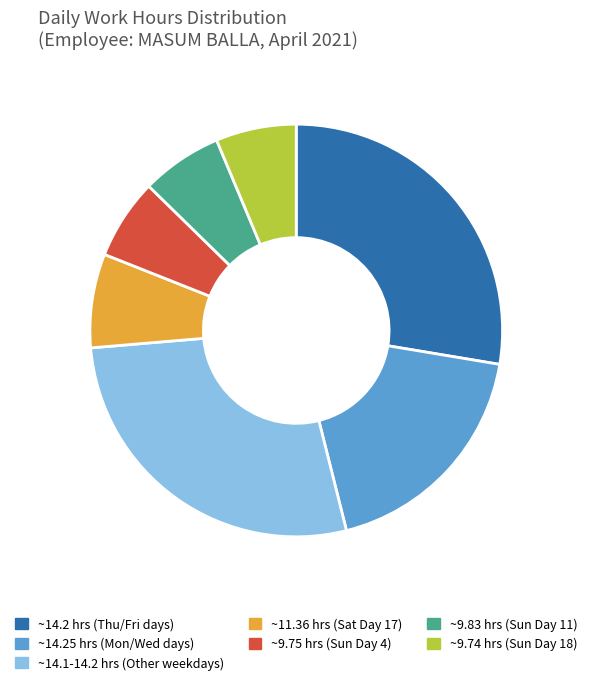

Count the number of slices in the pie.

7